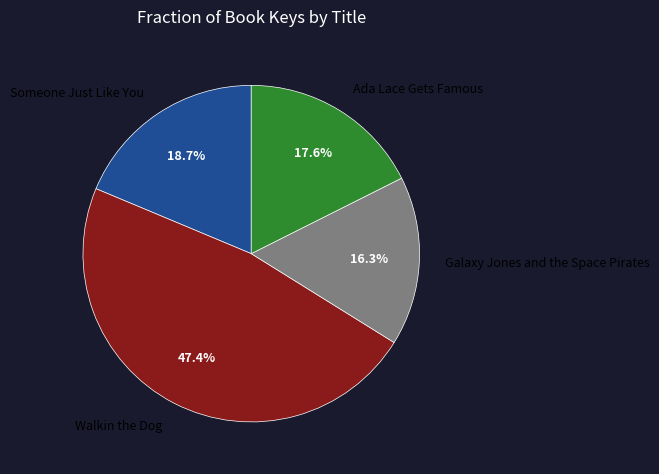

Which category has the biggest portion of the pie?

Walkin the Dog